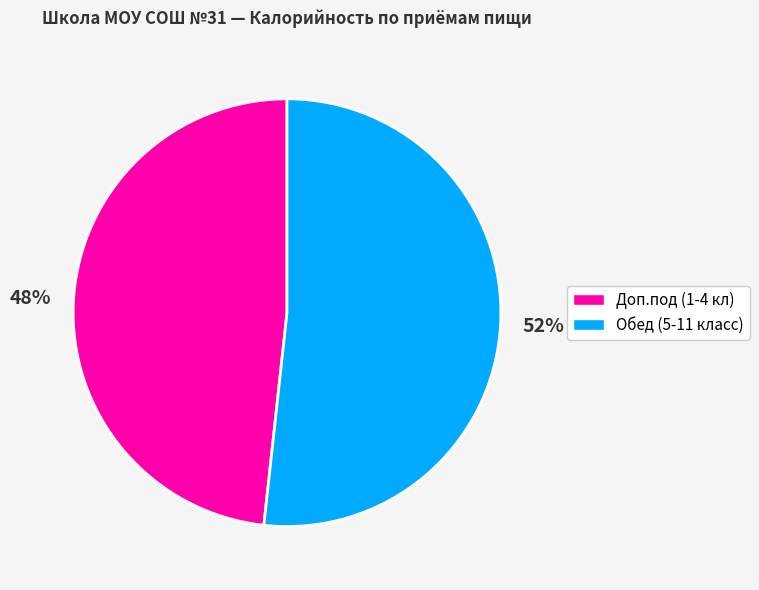

Is there a majority slice in this chart?

Yes